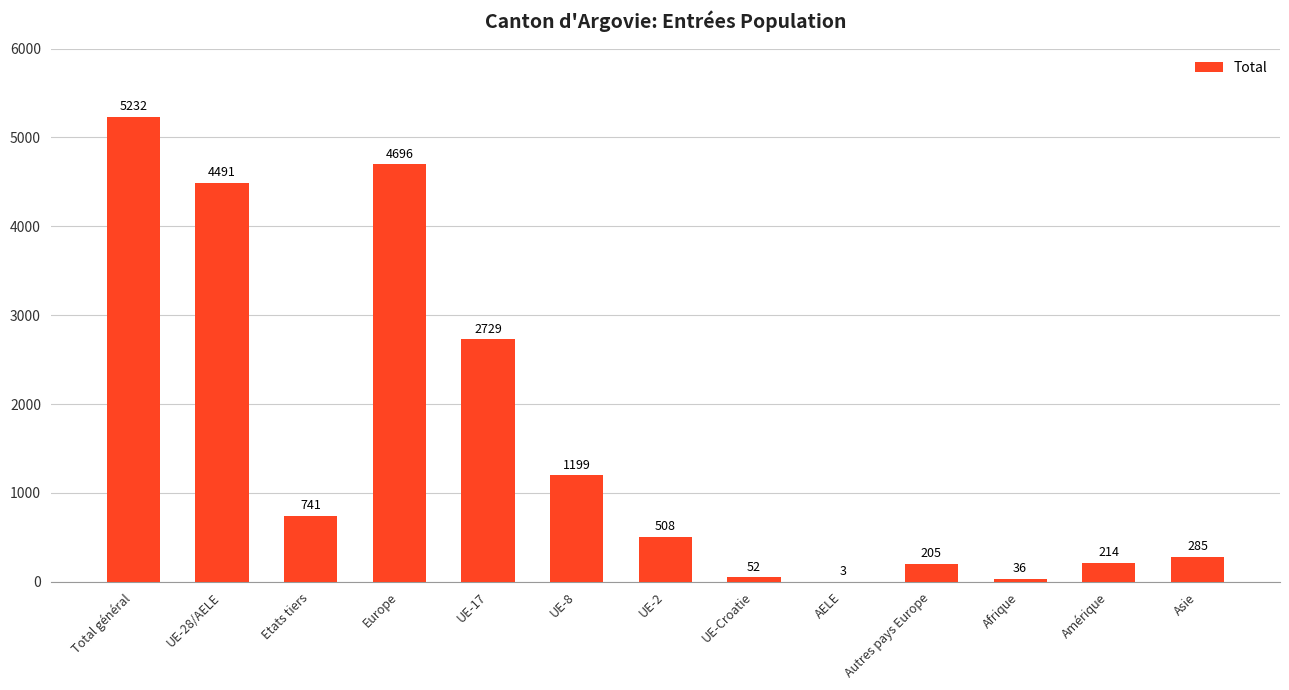

What is the difference between the values at Autres pays Europe and AELE?

202